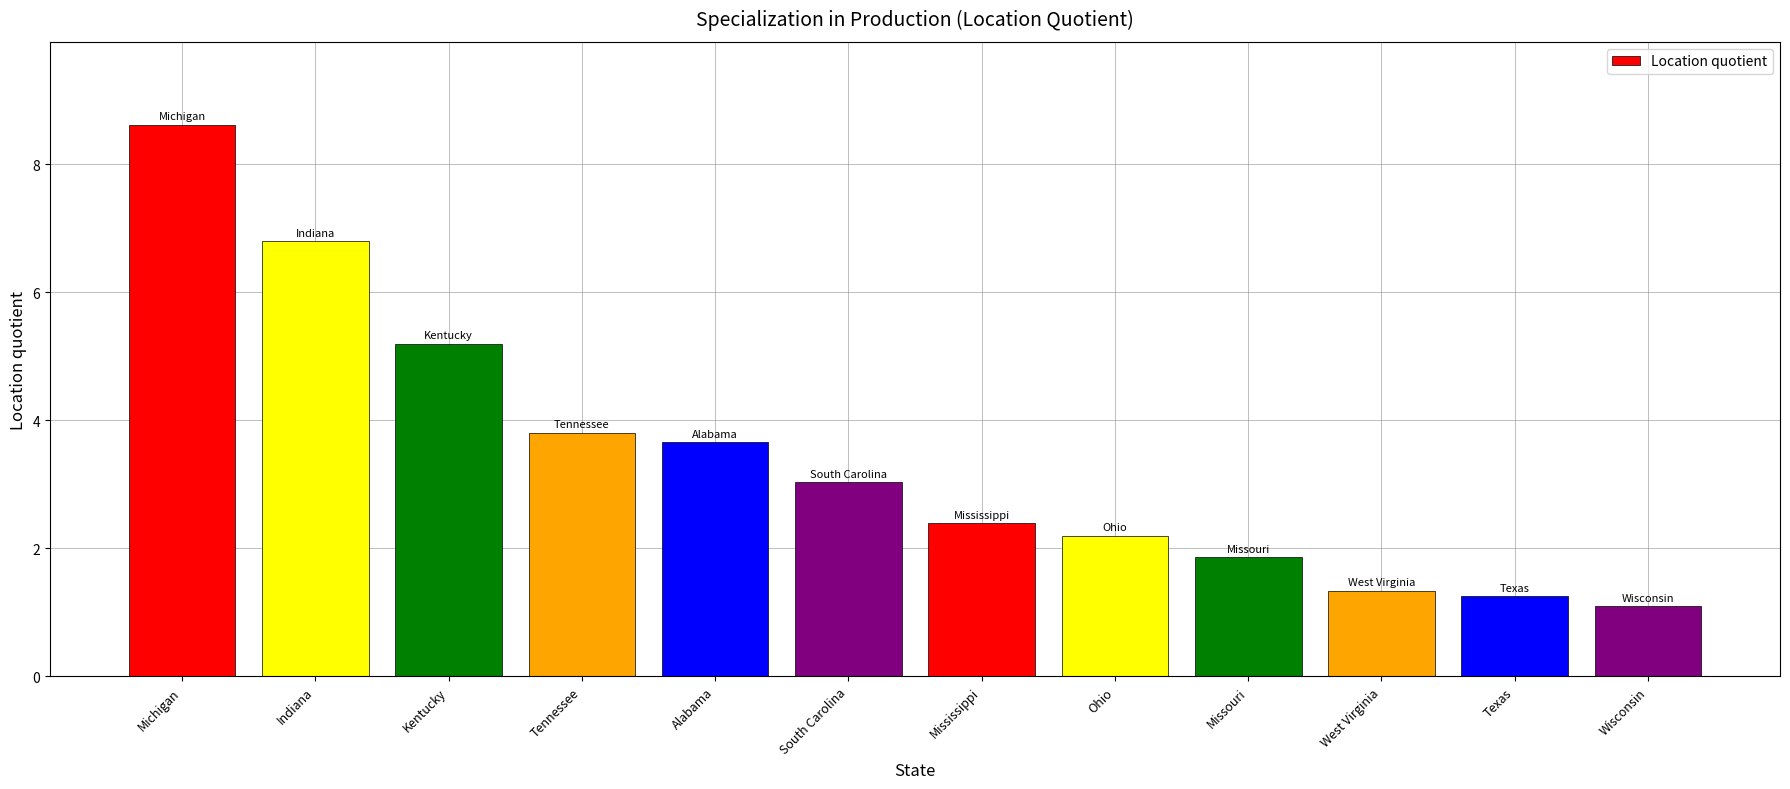

What is the difference between the maximum and minimum values?

7.5